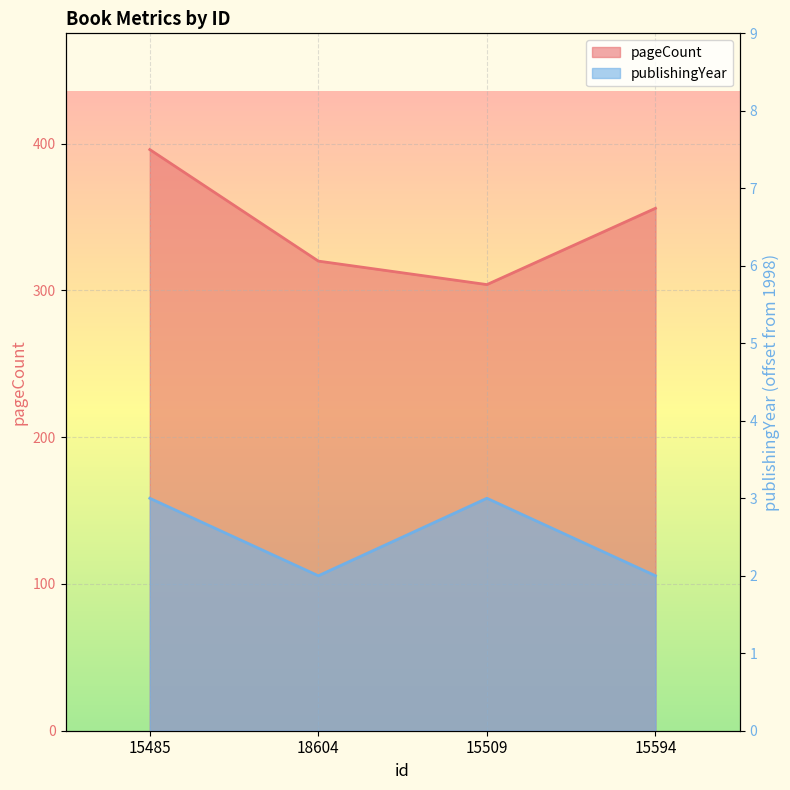

The value of publishingYear at 15509 is 1. True or false?

False